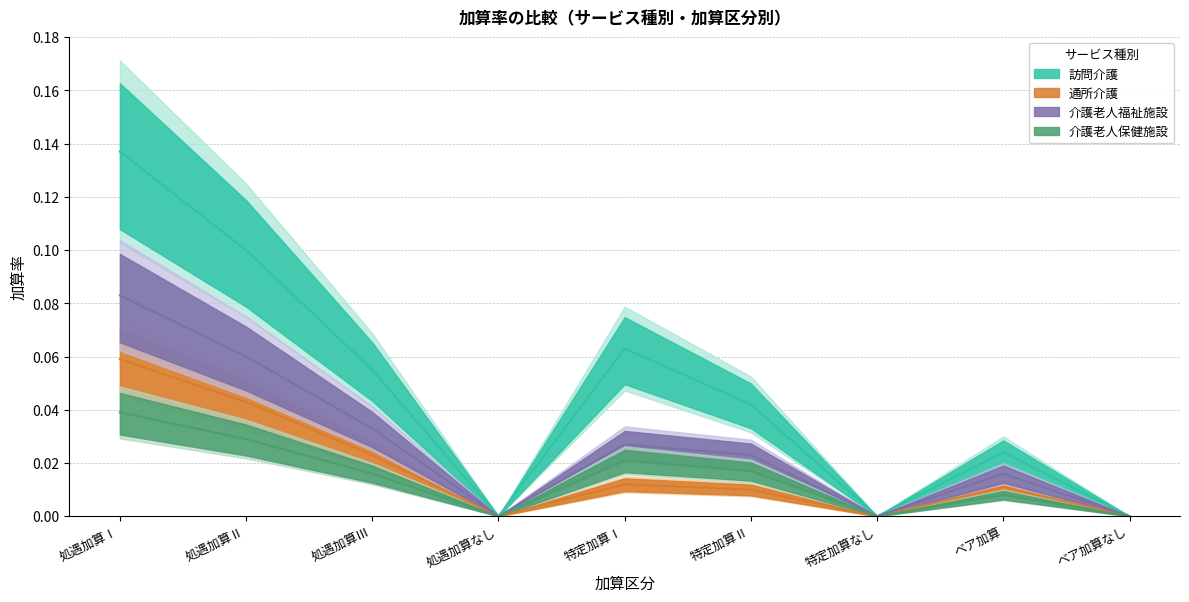

Which category has the lowest value in the 介護老人福祉施設 series?

処遇加算なし